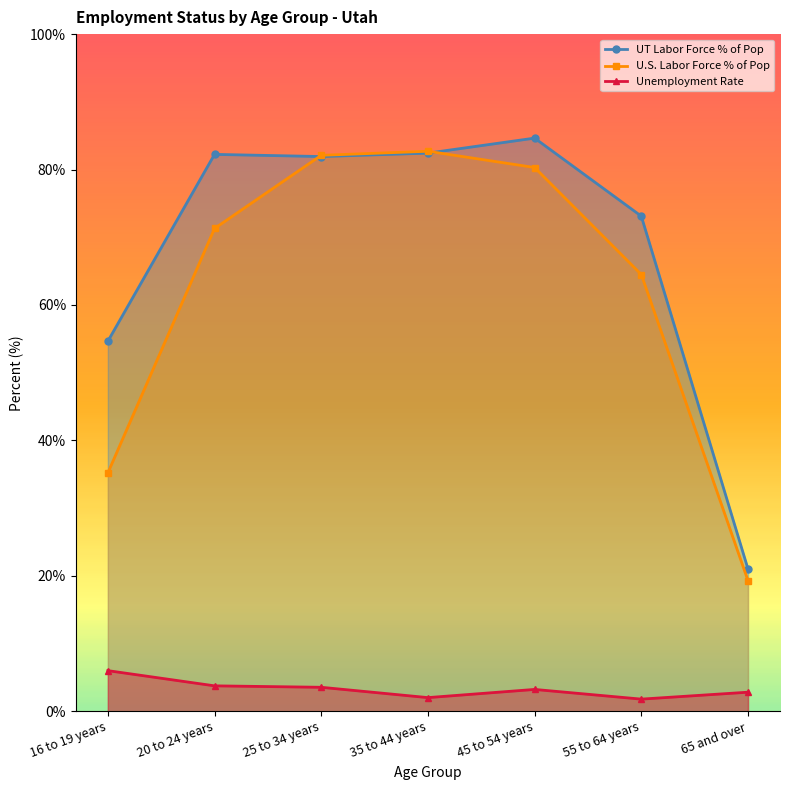

True or false: U.S. Civilian Labor Force % of Pop and Unemployment Rate cross at least once.

False